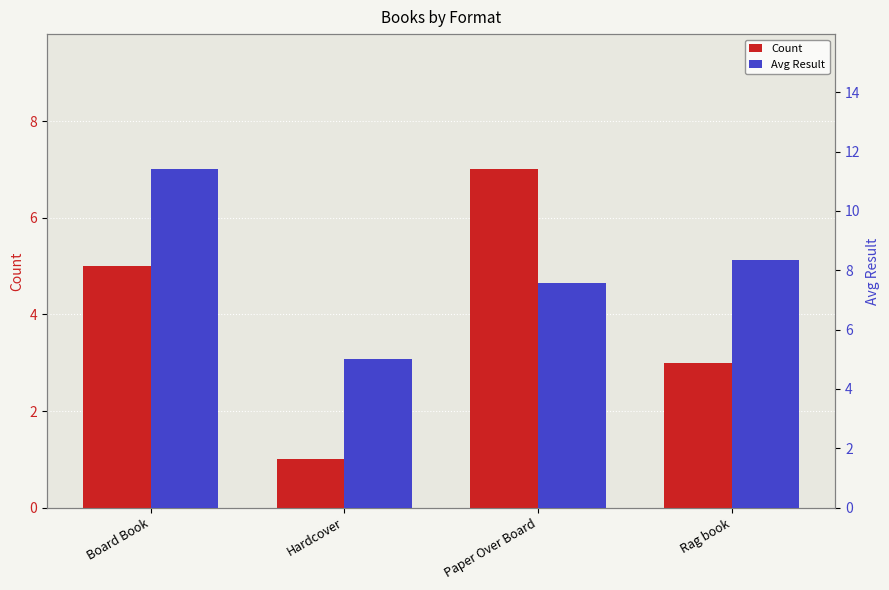

Does the chart contain stacked bars?

No